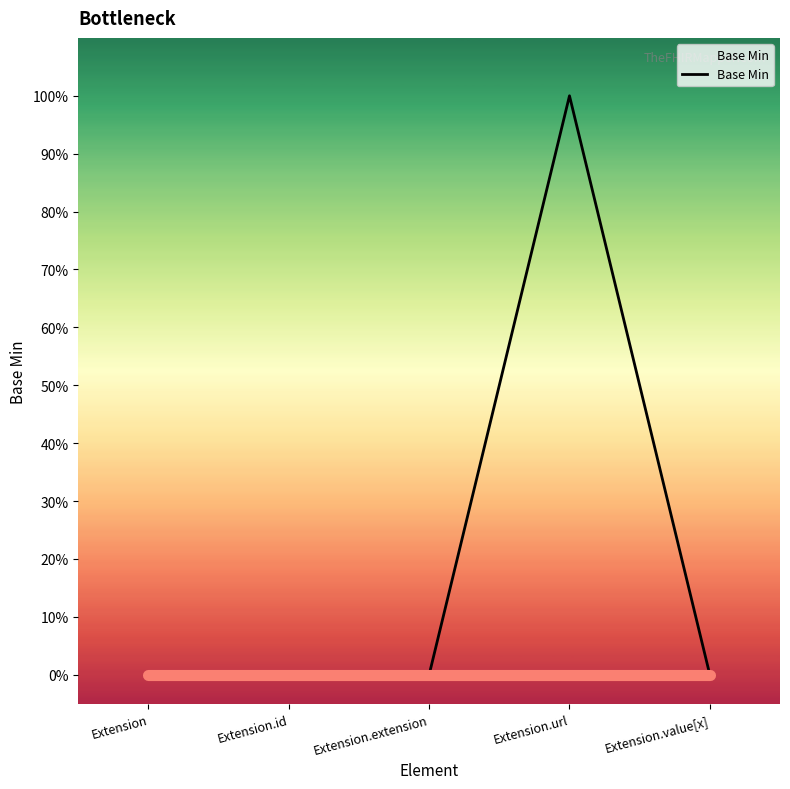

Is it true that the value at Extension.id is 0?

True